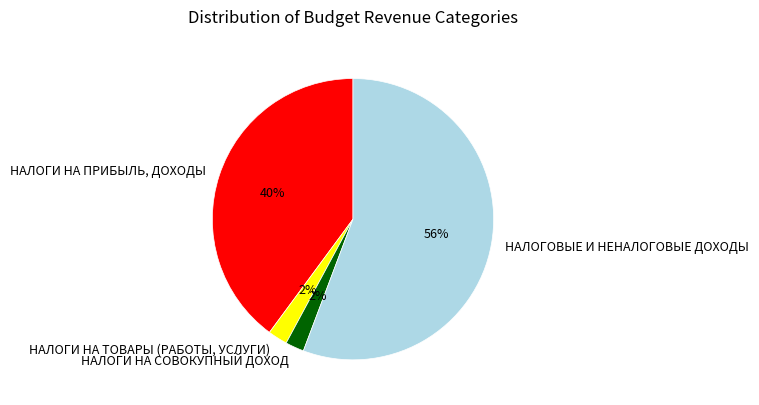

Is the sum of НАЛОГОВЫЕ И НЕНАЛОГОВЫЕ ДОХОДЫ and НАЛОГИ НА ТОВАРЫ (РАБОТЫ, УСЛУГИ) greater than half?

Yes